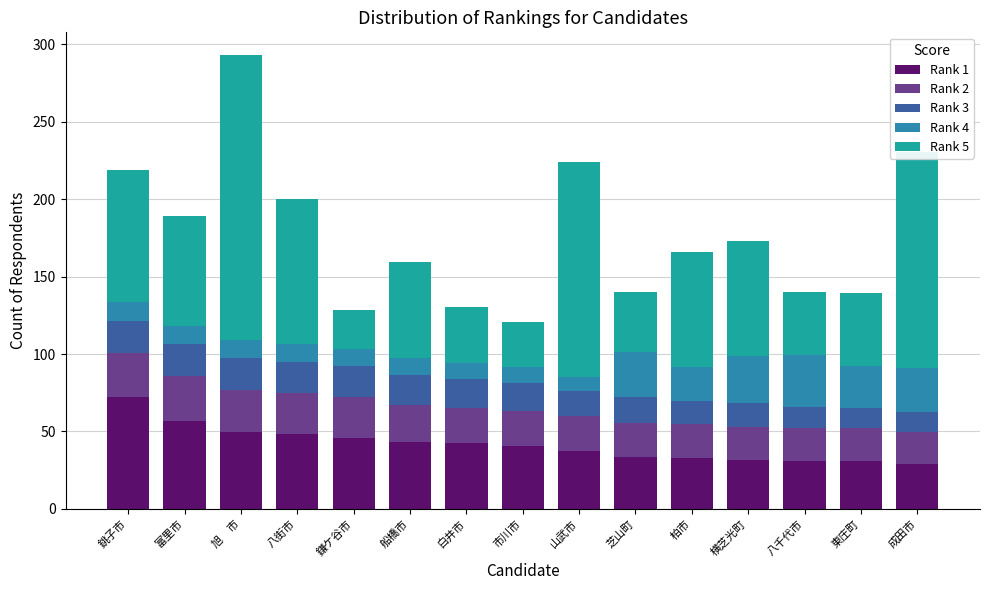

Is it true that Rank 1 equals 32.7 at 柏市?

True